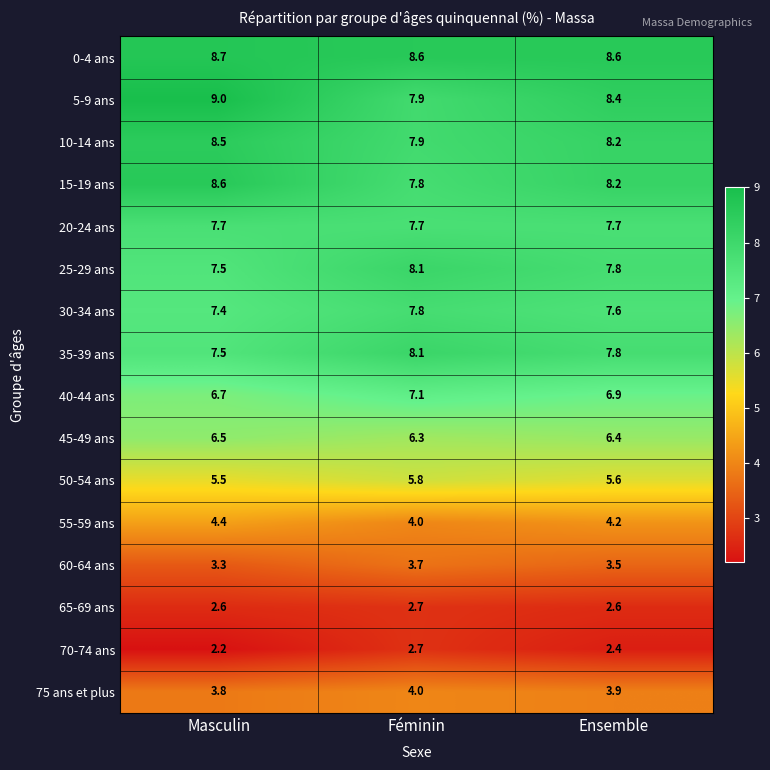

Which series changed the most between Féminin and Ensemble?

5-9 ans